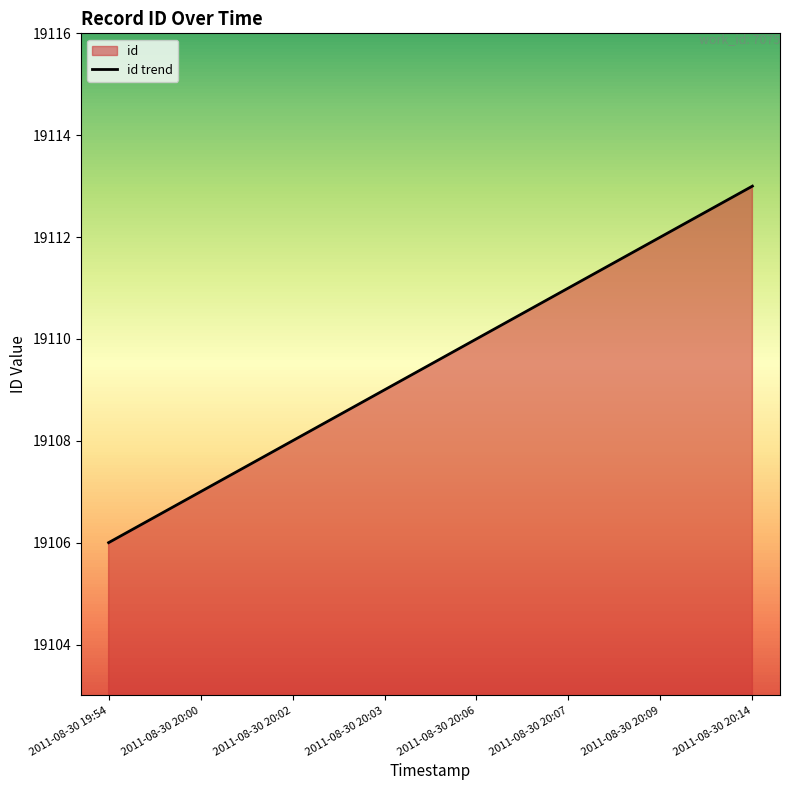

What is the change in value from 2011-08-30 20:03 to 2011-08-30 20:07?

+2